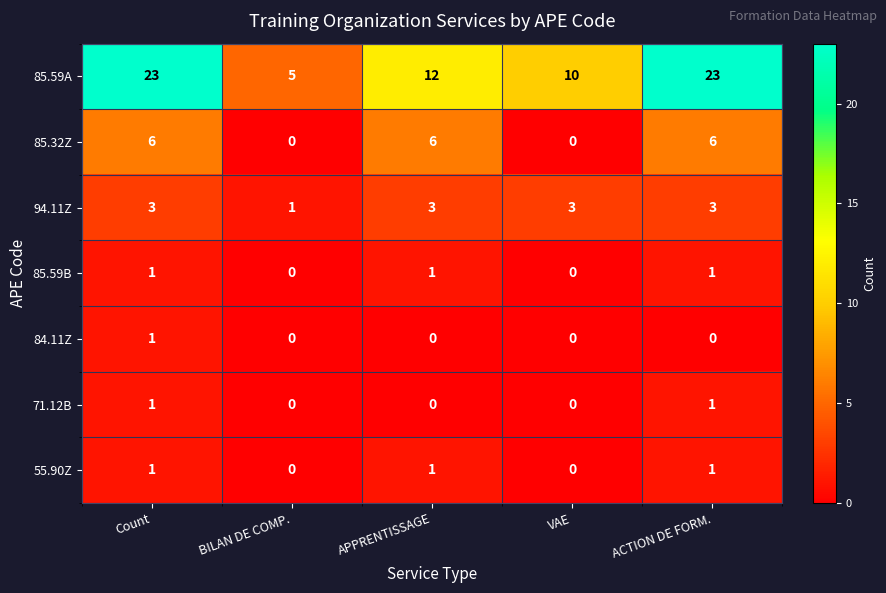

The value of 85.59A at BILAN DE COMP. is 1. True or false?

False